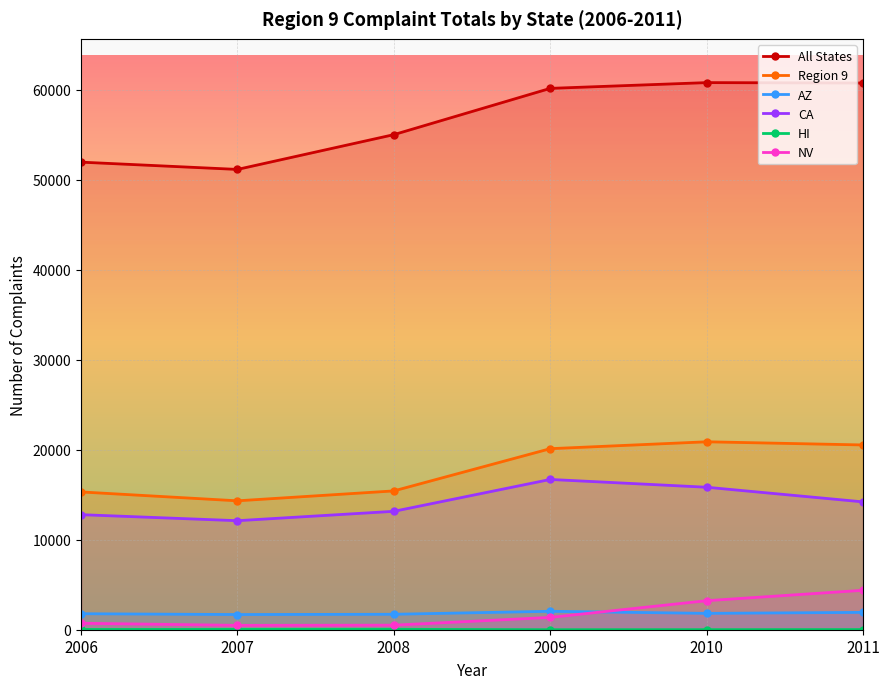

Which series has the widest spread of values?

All States